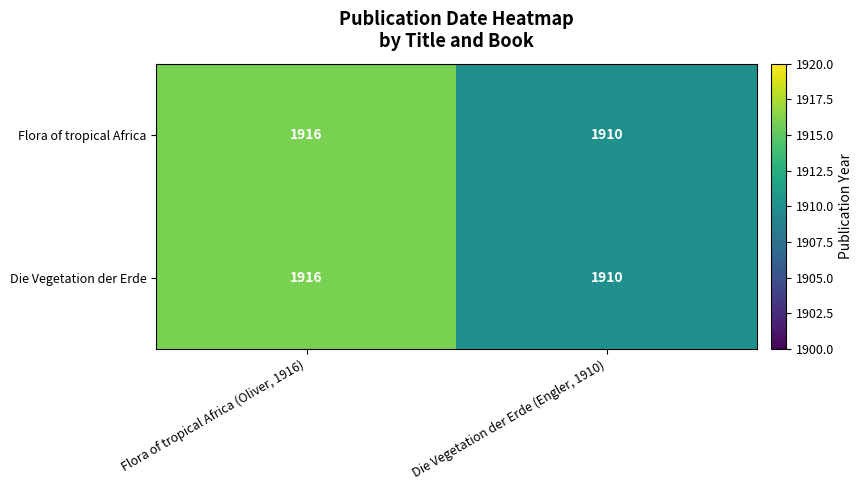

Count the number of categories in the chart.

2